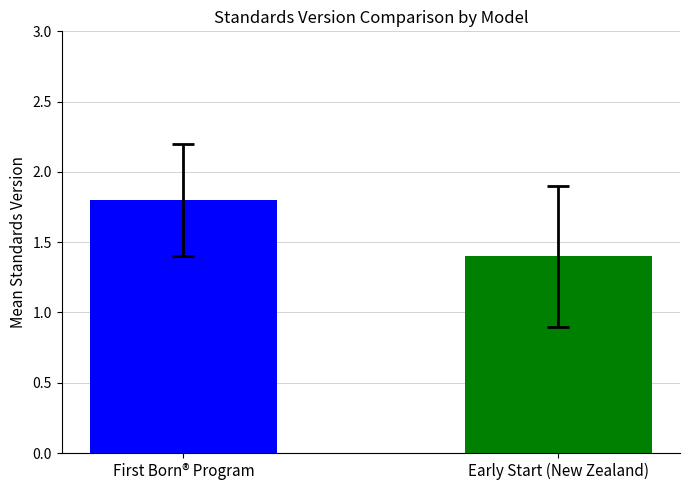

What is the greatest value displayed?

1.8